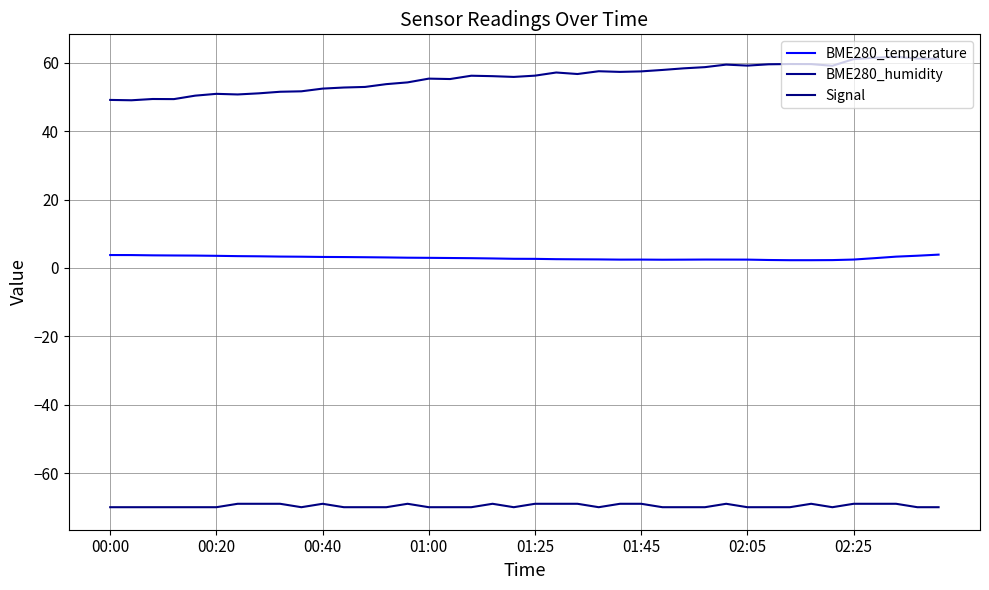

True or false: BME280_humidity has more than 1 interior local peaks.

True